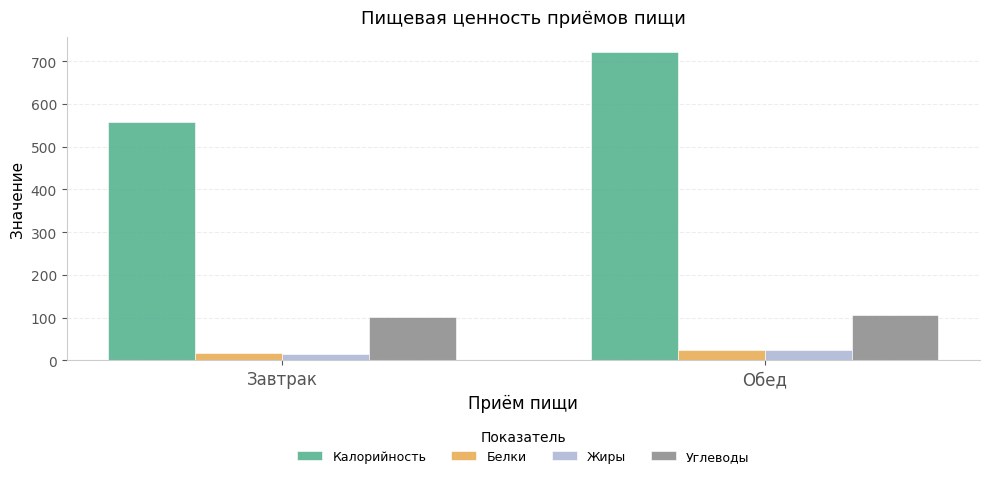

True or false: Калорийность has a value of 458.1 at Обед.

False